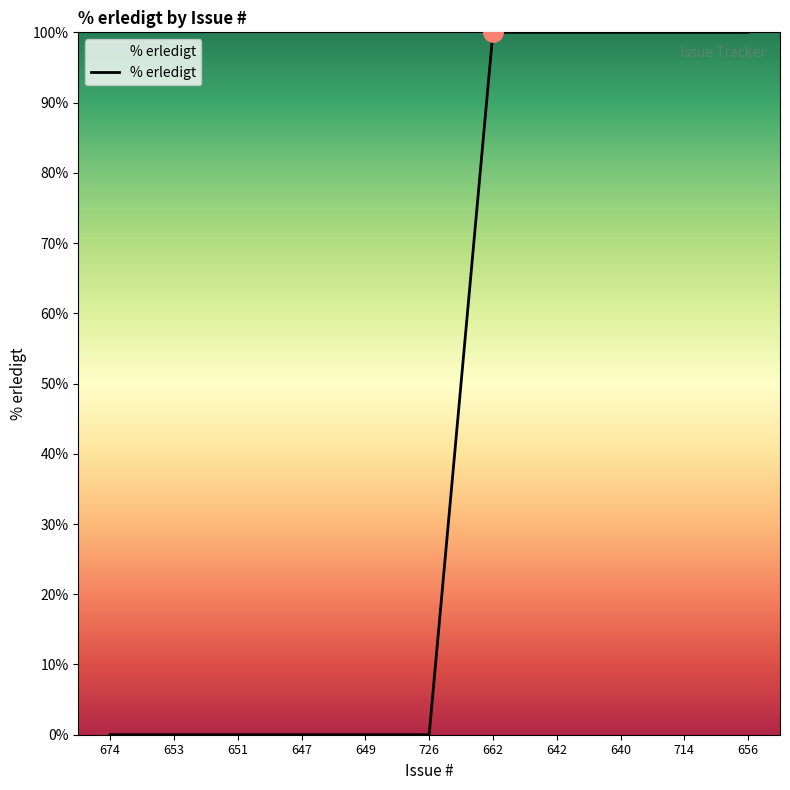

What is the sum of the values at 647 and 640?

100